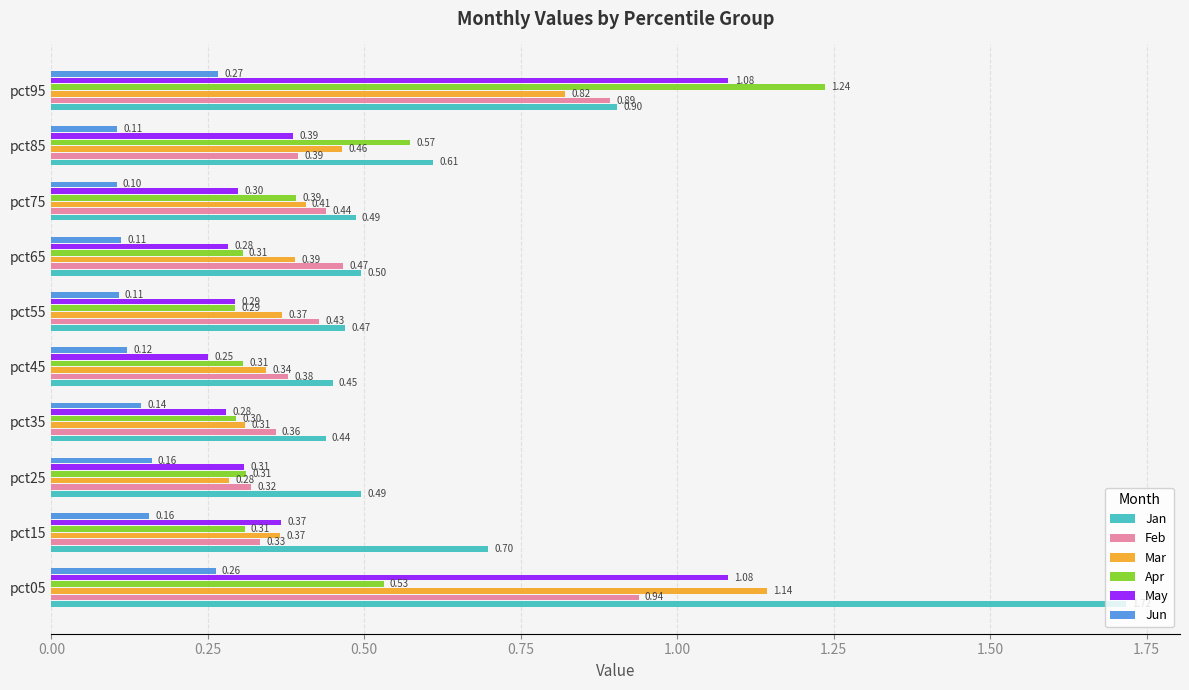

At which label does Apr reach its peak?

pct95